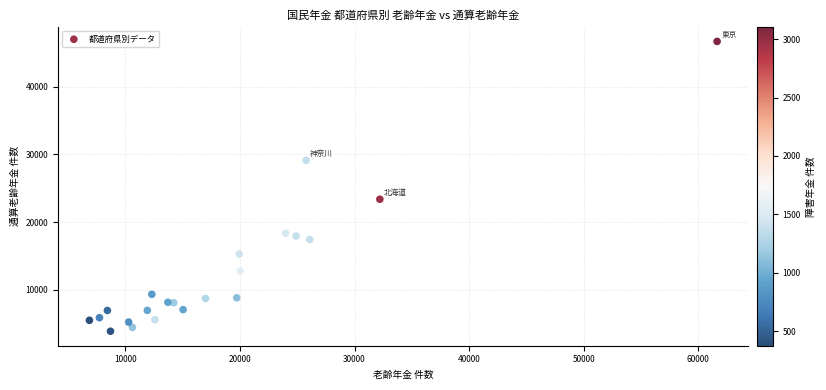

What Y value in the scatter plot is closest to 25276?

23372